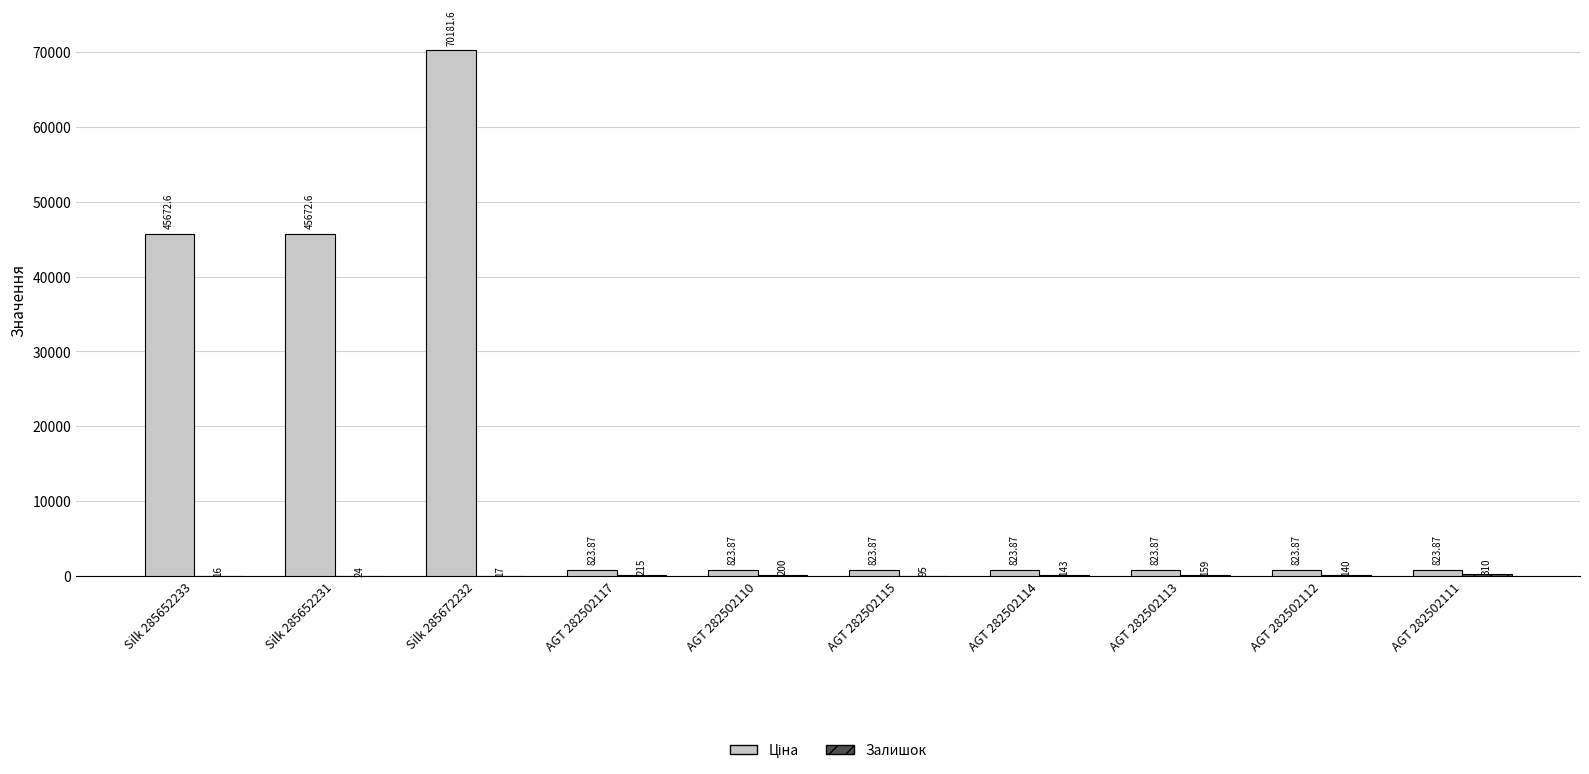

How many categories are shown in the chart?

10